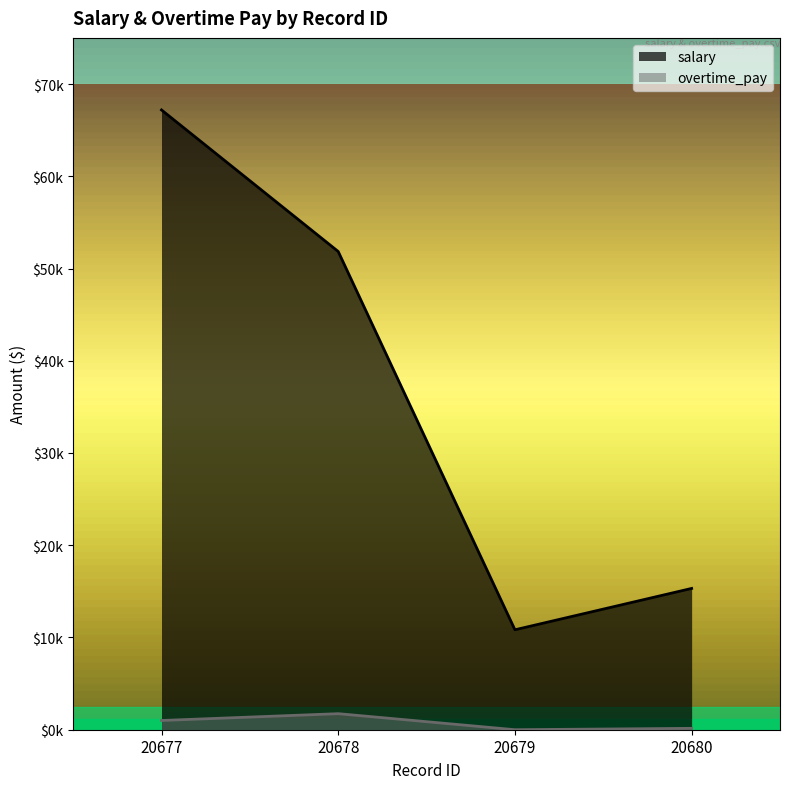

The value of overtime_pay at 20679 is 708.8. True or false?

False